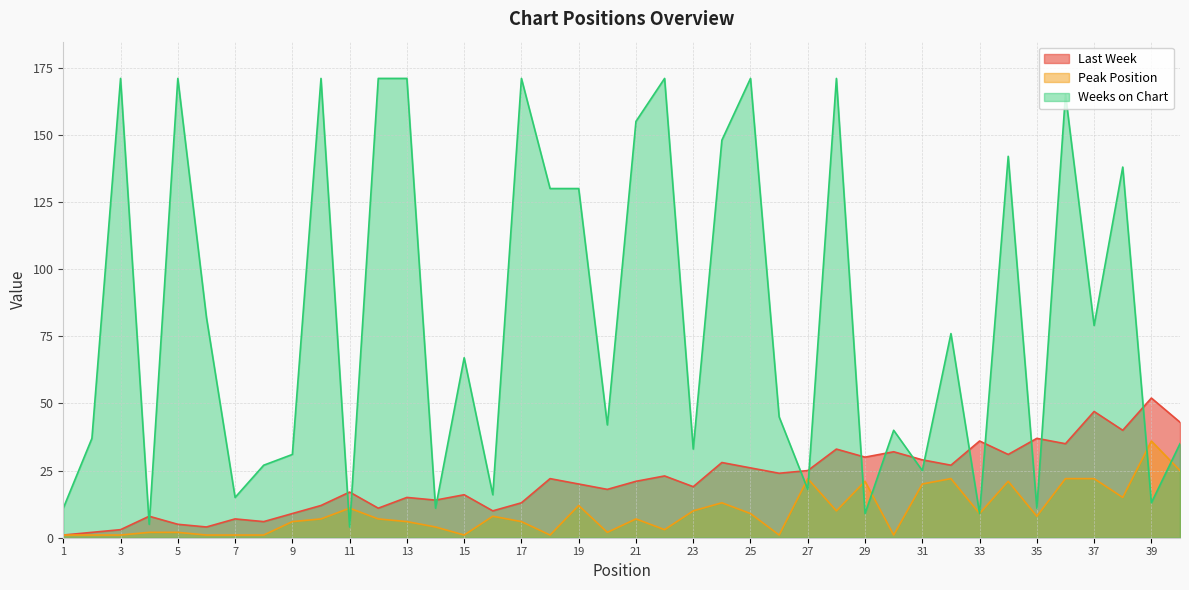

What are all the series names shown in the legend?

Last Week, Peak Position, Weeks on Chart